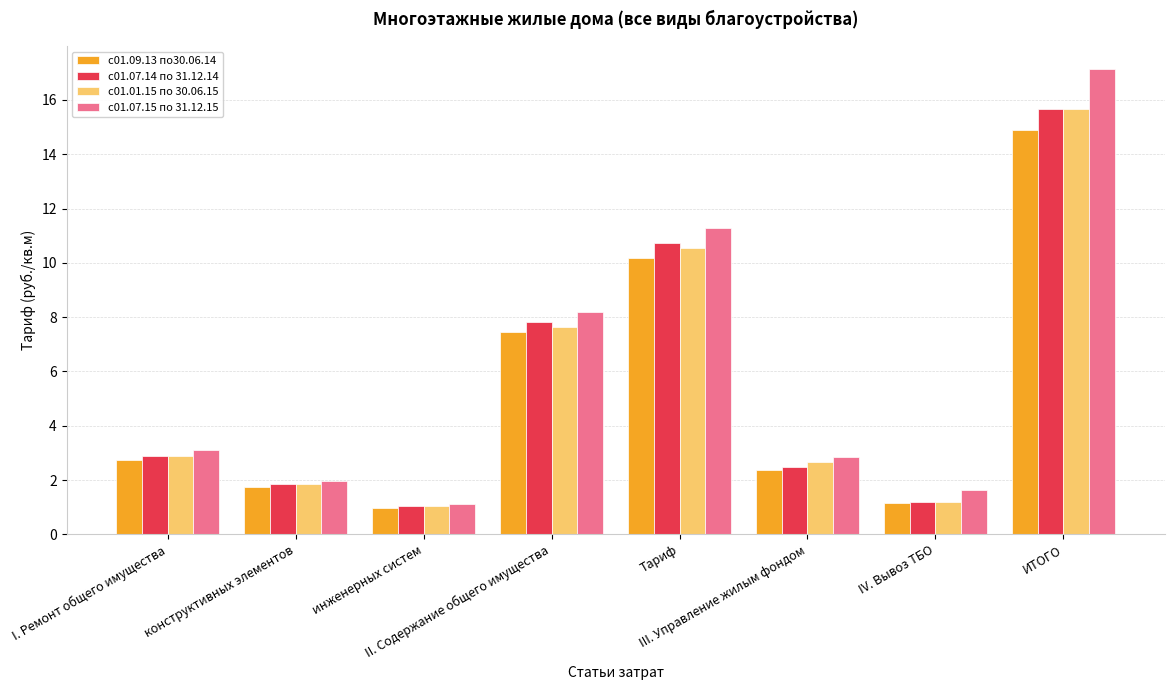

Which label corresponds to the largest value in the chart?

ИТОГО